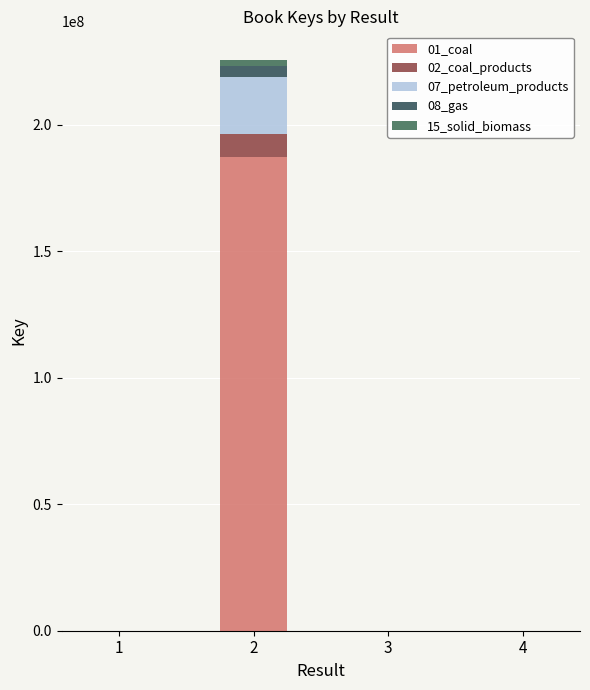

How many categories are shown in the chart?

4